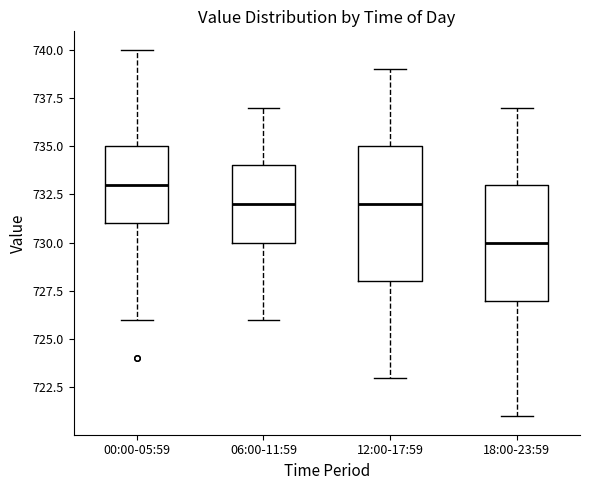

Which box is the tallest, from its lower edge to its upper edge?

12:00-17:59